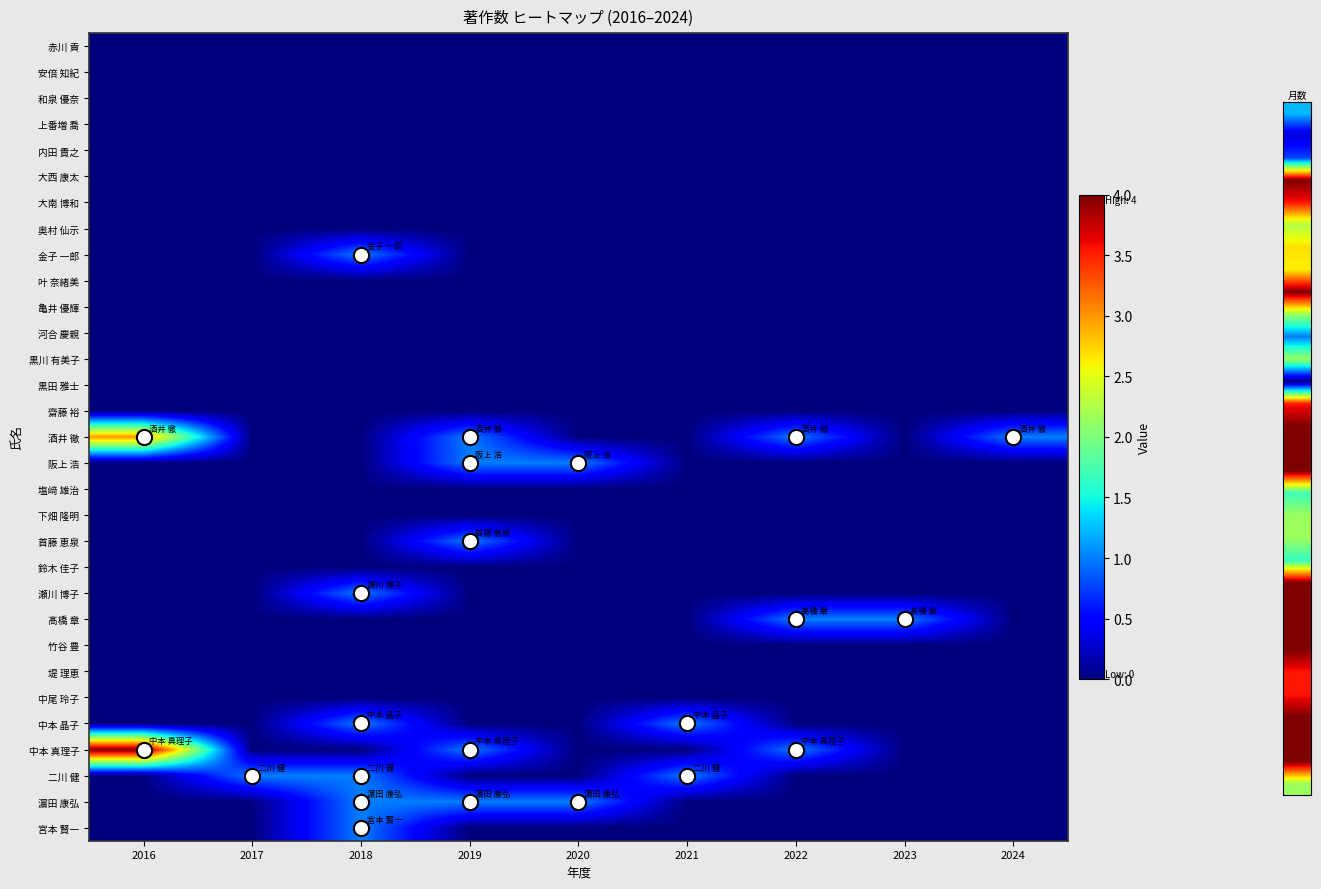

What is the greatest value displayed?

4